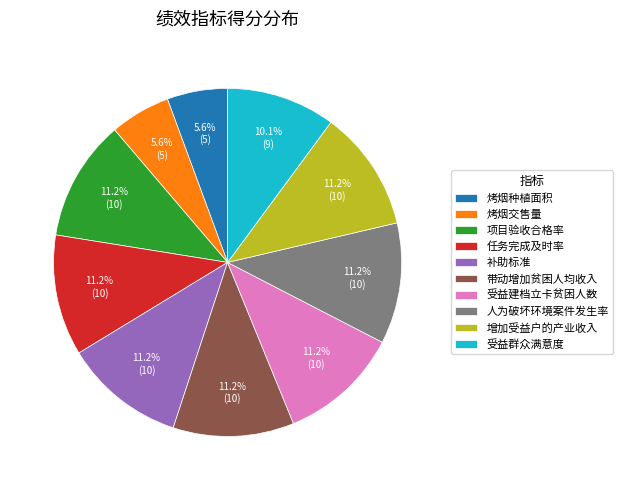

Which has a higher value, 任务完成及时率 or 受益群众满意度?

任务完成及时率